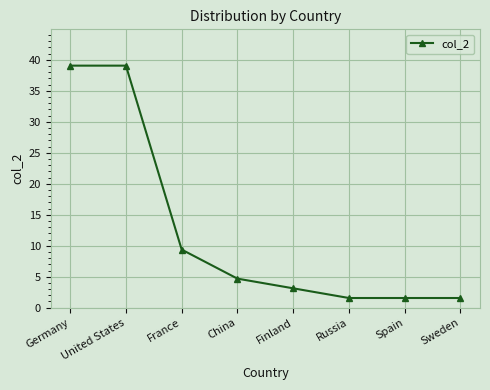

What is the label of the 8th point from the left?

Sweden